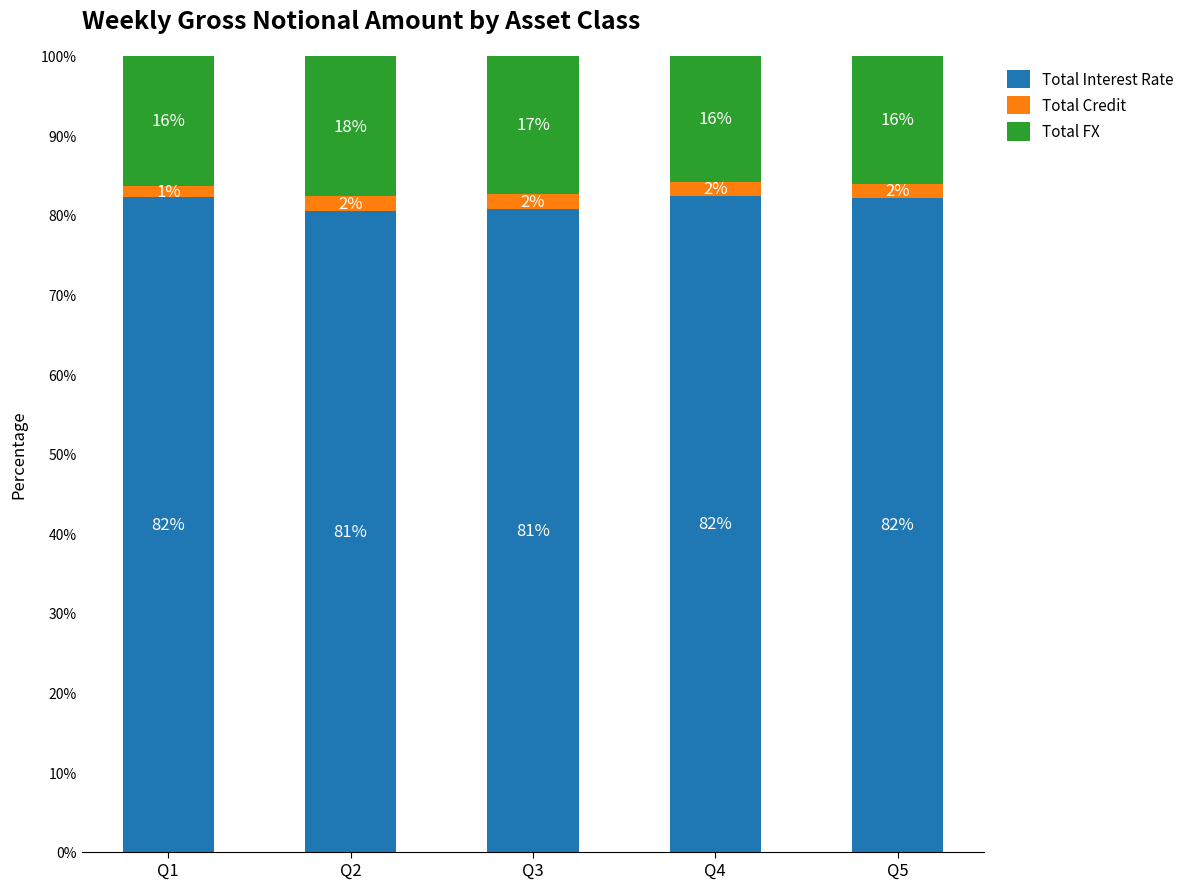

What are all the series names shown in the legend?

Total Interest Rate, Total Credit, Total FX